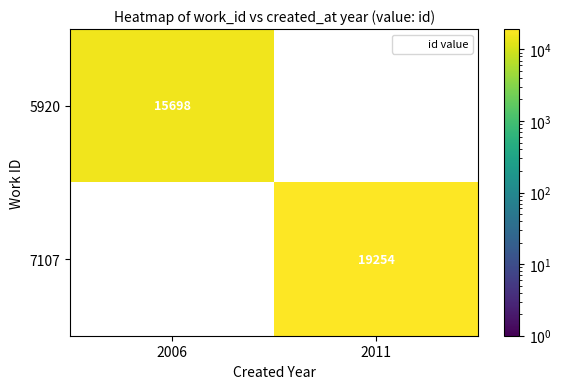

Is it true that 5920 equals 15698 at 2006?

True